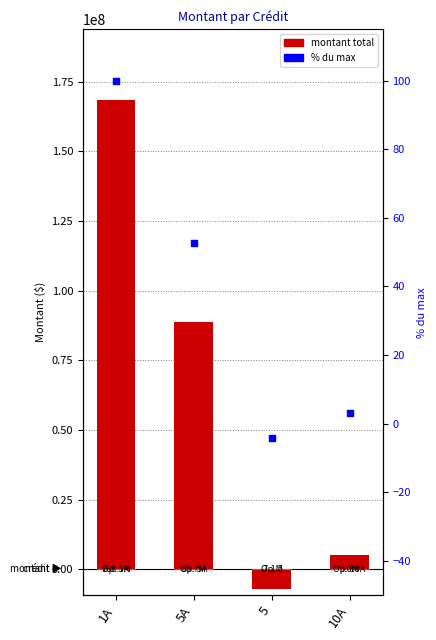

What are all the series names shown in the legend?

Montant total, % du max